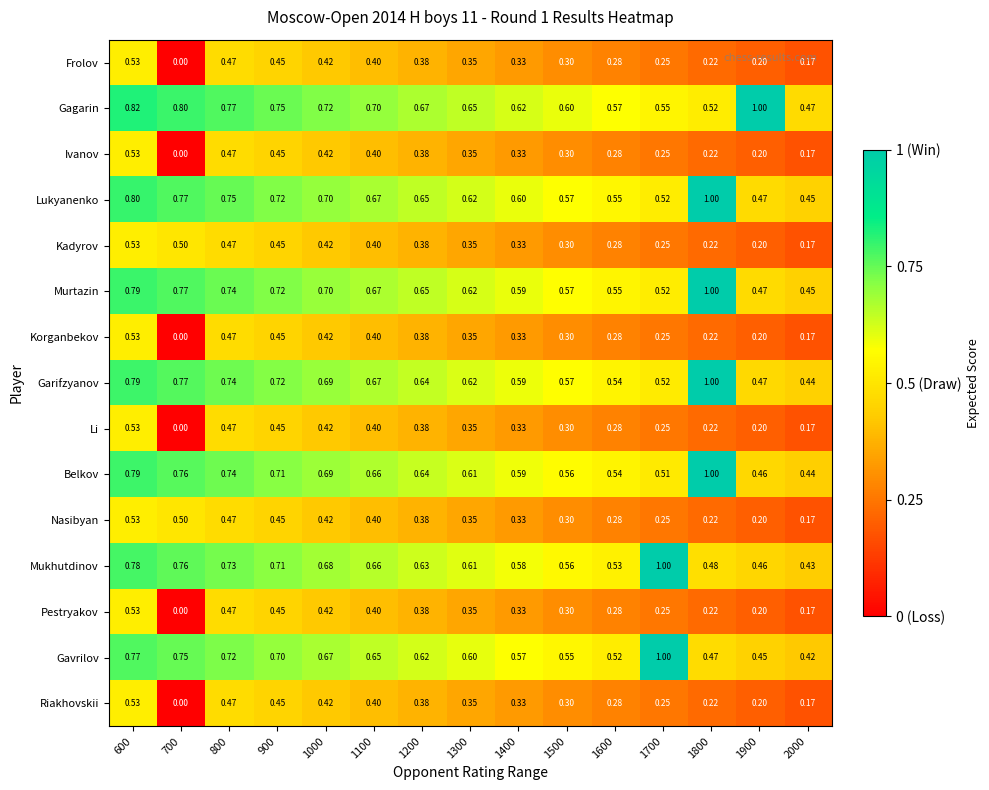

Which series has the largest range (max minus min)?

Gavrilov